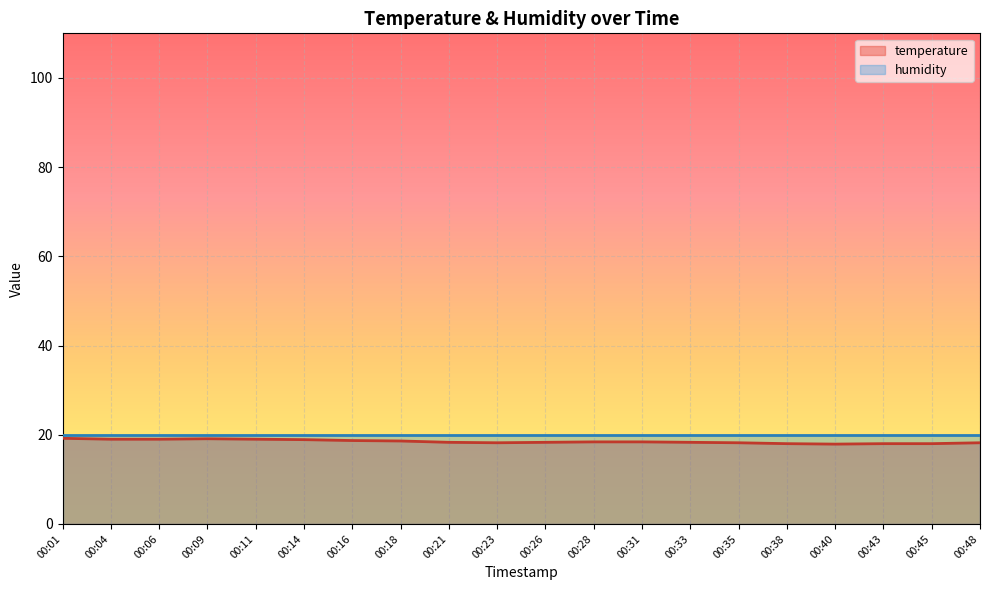

How many values exceed 18?

16